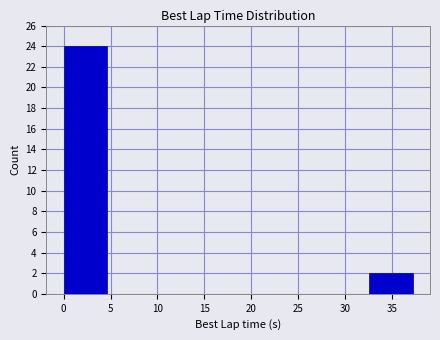

Reading left to right, list every bar in this chart as the range it spans on the x-axis followed by its height. Neither the bar edges nor the heights are printed on the chart, so give them approximately, as read against the axes.

0.0 to 4.5: 24
4.5 to 9.5: 0
9.5 to 14.0: 0
14.0 to 18.5: 0
18.5 to 23.5: 0
23.5 to 28.0: 0
28.0 to 32.5: 0
32.5 to 37.0: 2